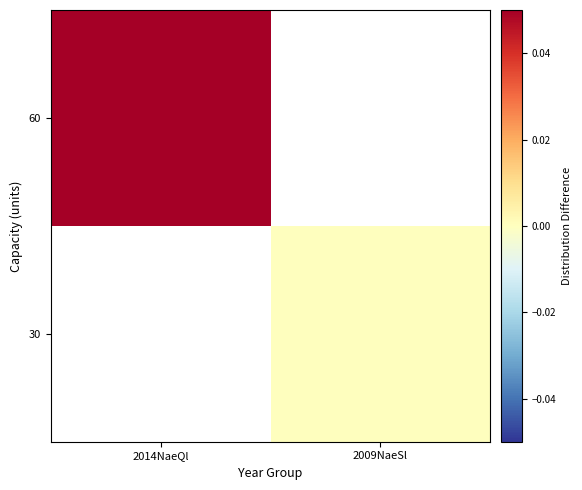

Rank the categories by 30 value from highest to lowest.

2014NaeQl, 2009NaeSl